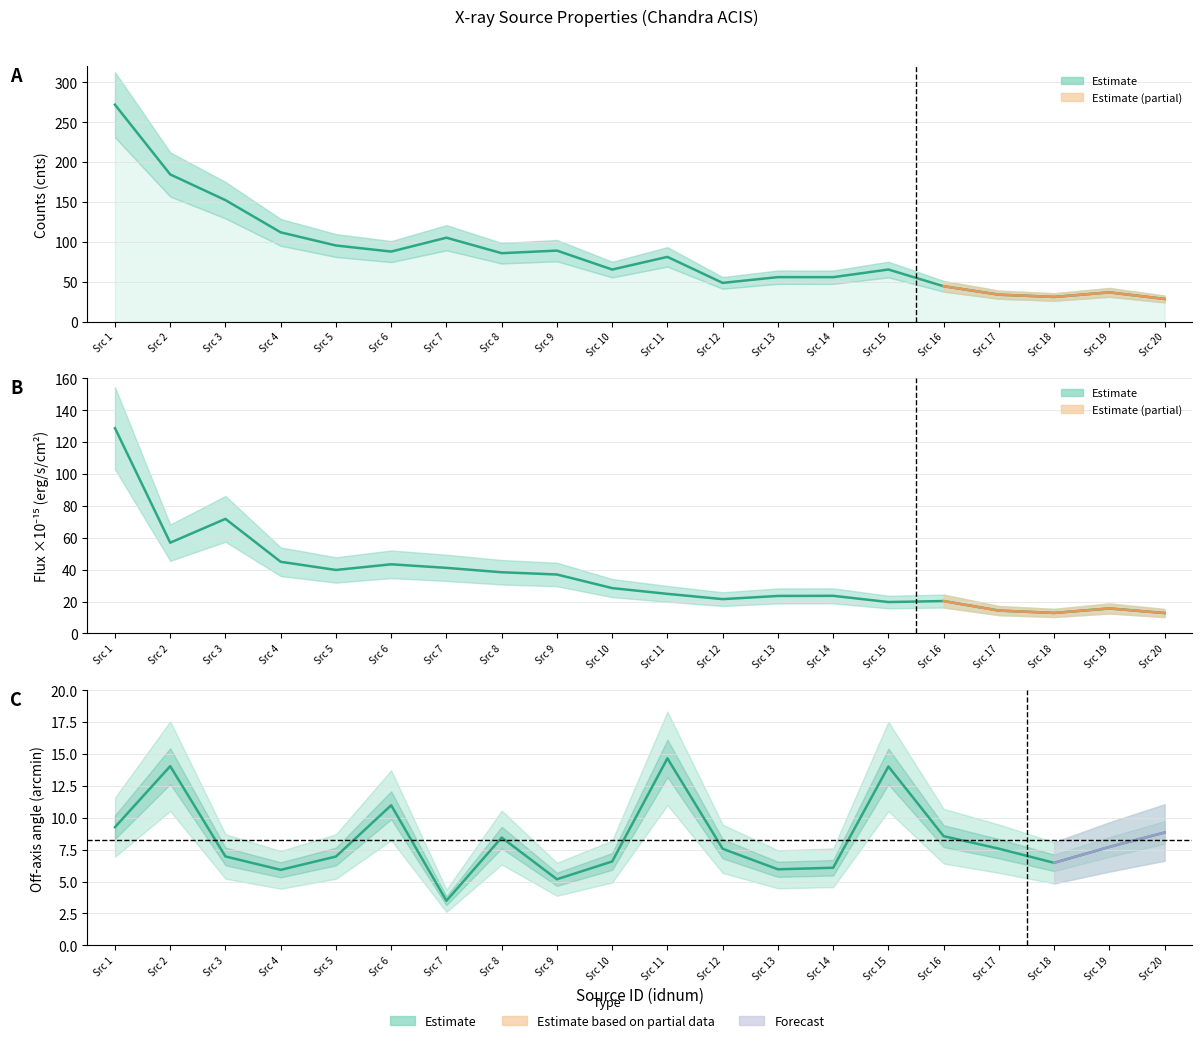

How many data points does each series have?

20